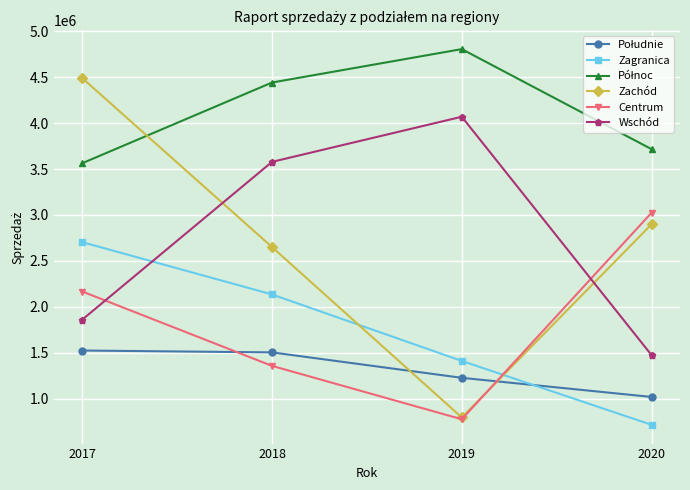

Count the number of categories in the chart.

4